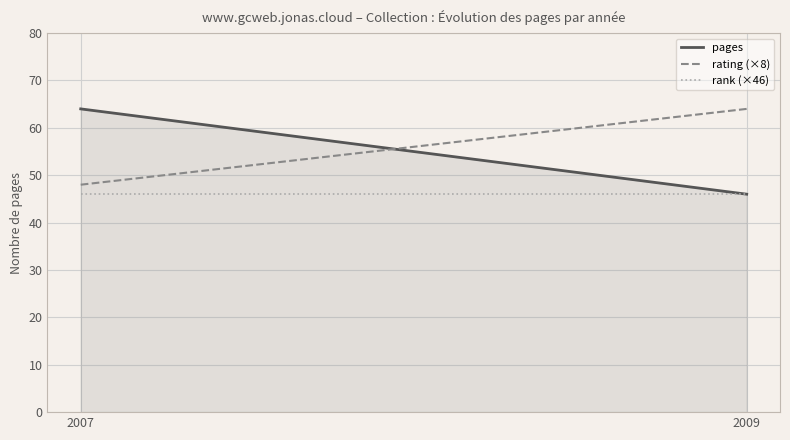

Which category has the highest value in the pages series?

2007